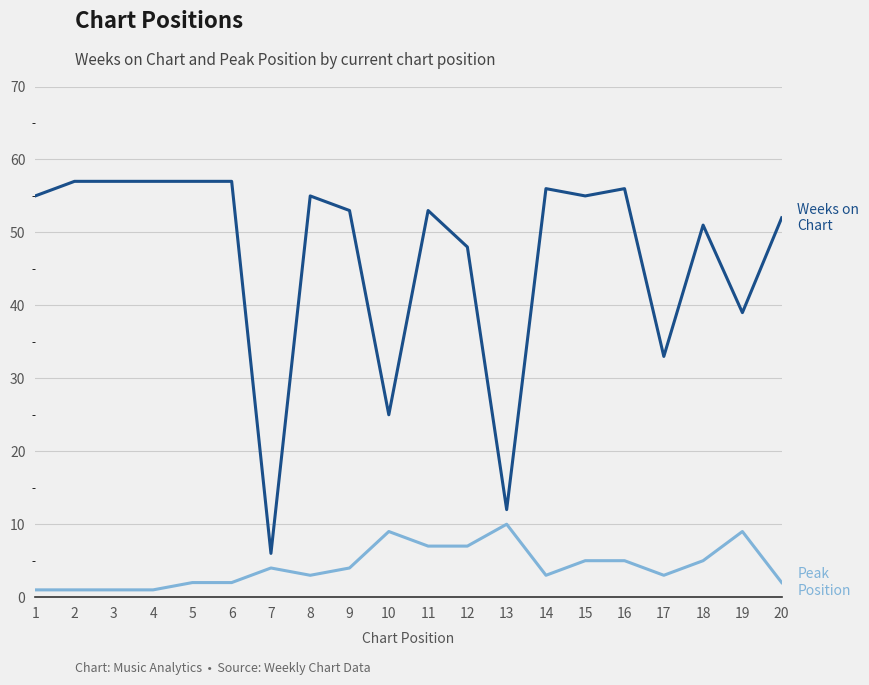

What is the maximum value shown in the chart?

57